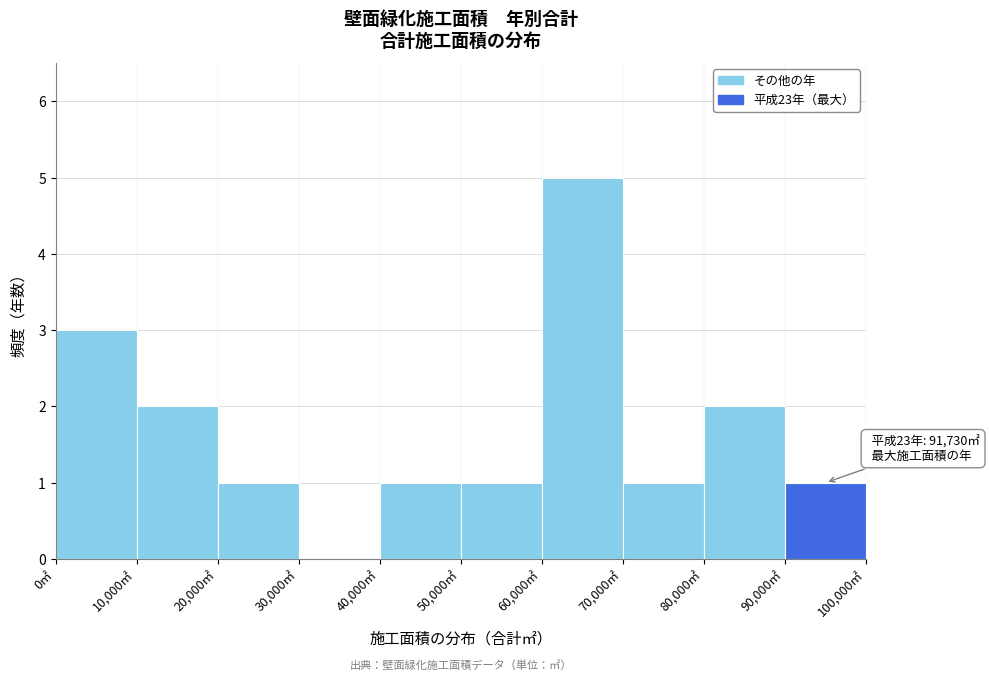

Over which range of the x-axis is the bar tallest?

60000 to 70000